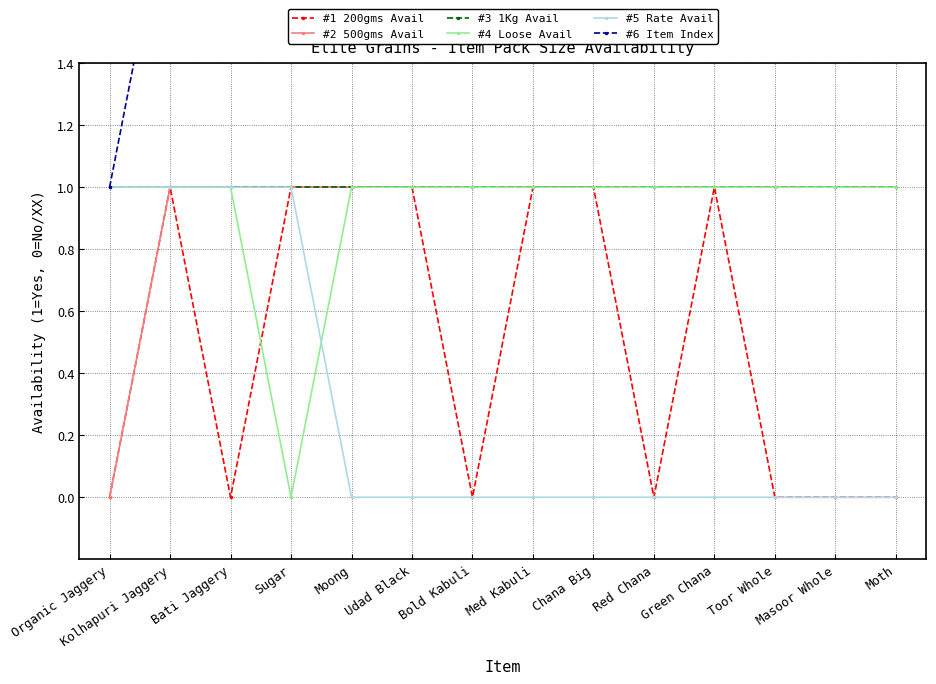

How many series are shown in this chart?

6